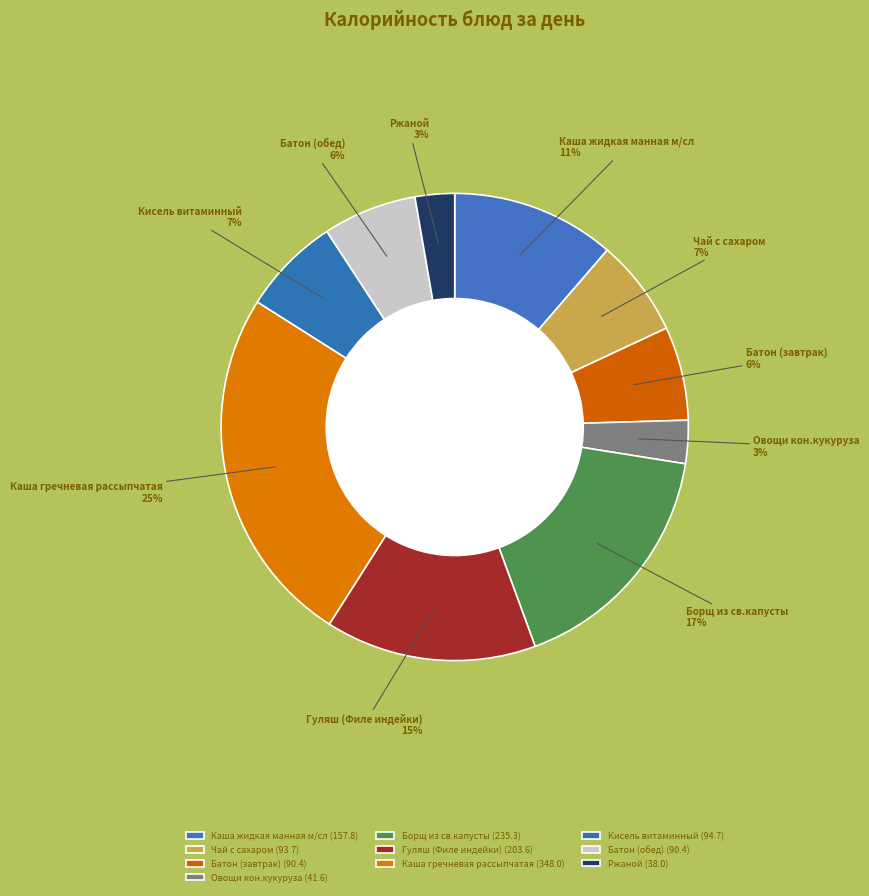

How many slices are in this pie chart?

10